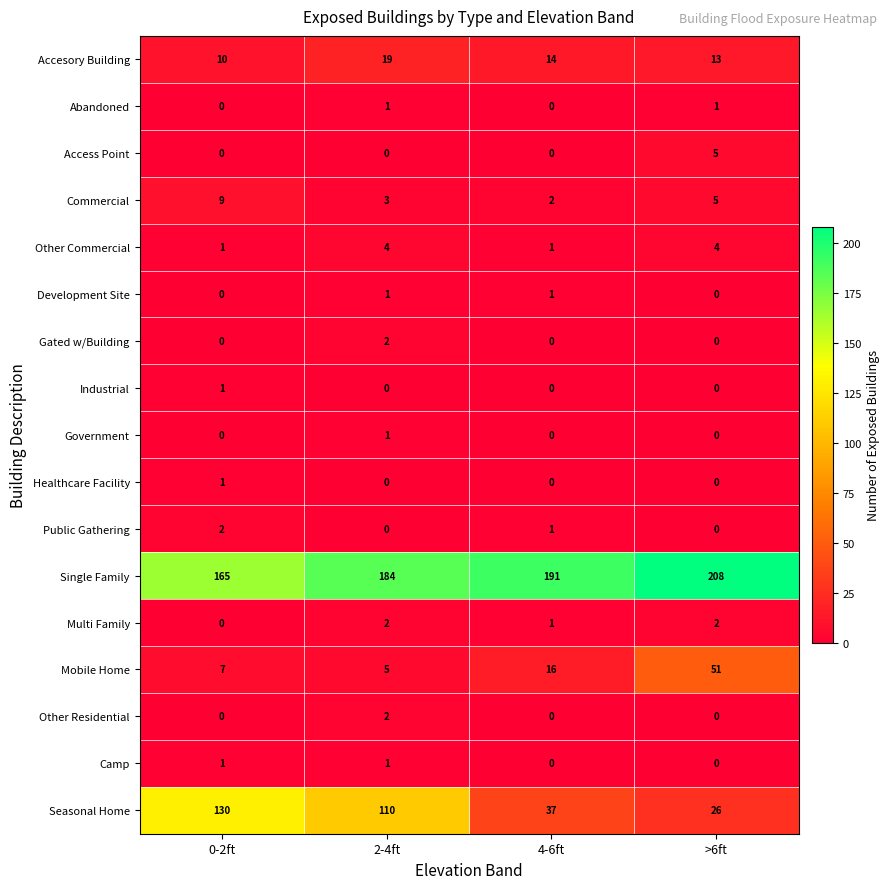

The Abandoned series shows 0 at 0-2ft. True or false?

True